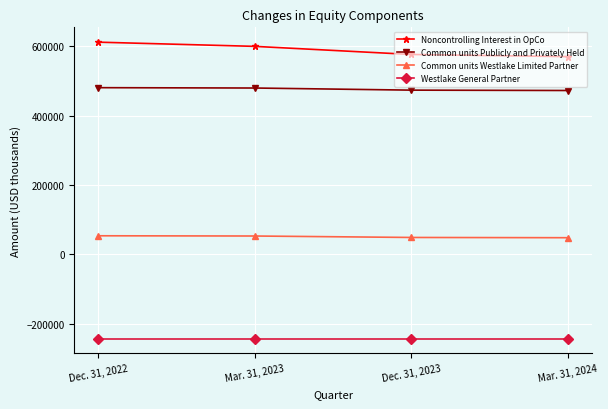

At which label does Common units Publicly and Privately Held first exceed 479617?

Dec. 31, 2022